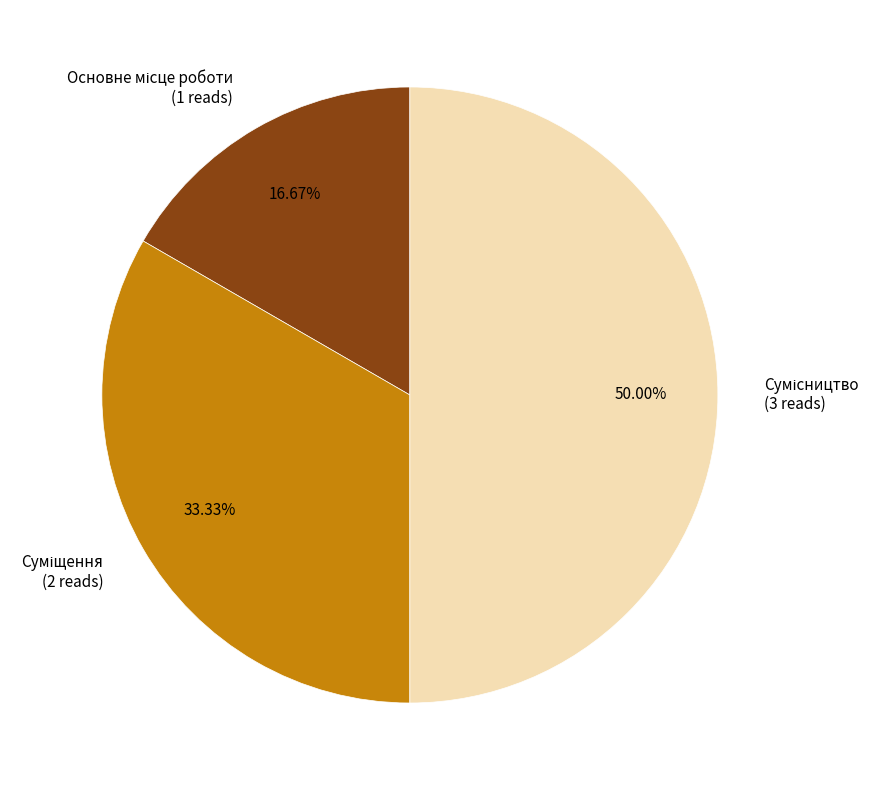

What is the ratio of the value at Сумісництво to the value at Основне місце роботи?

3.0